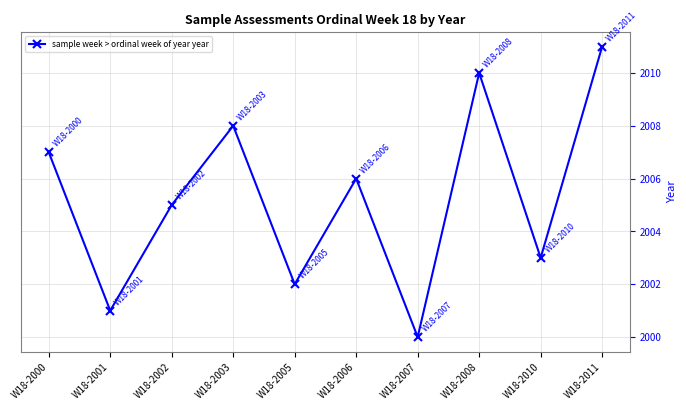

Rank the categories by value from lowest to highest.

W18-2007, W18-2001, W18-2005, W18-2010, W18-2002, W18-2006, W18-2000, W18-2003, W18-2008, W18-2011